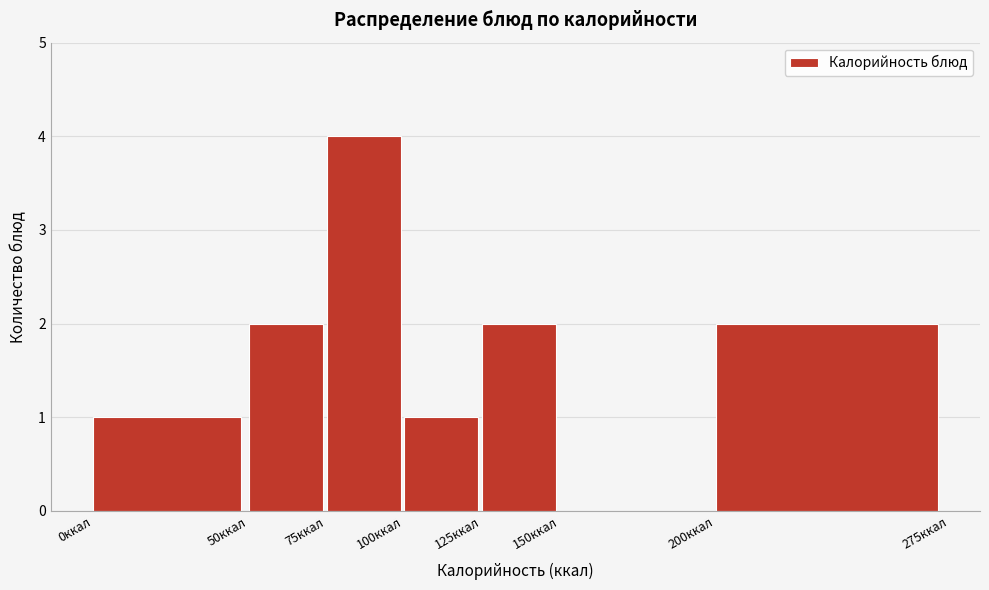

Over which range of the x-axis is the bar tallest?

75 to 100